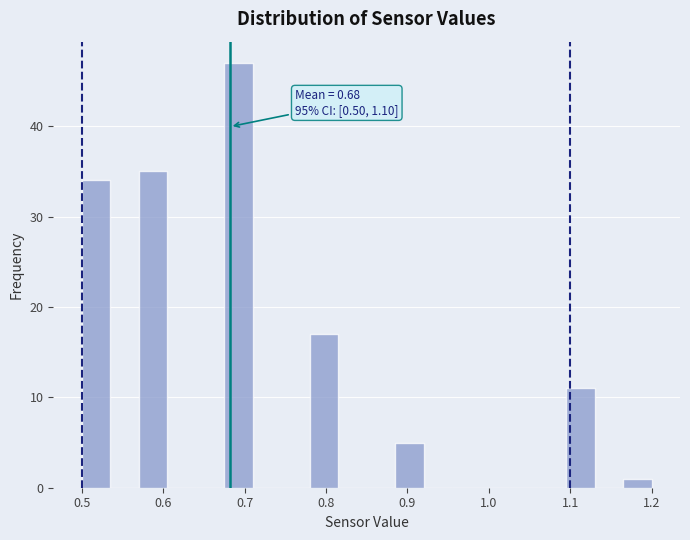

Read against the x-axis, roughly where is the centre of the tallest bar?

0.69